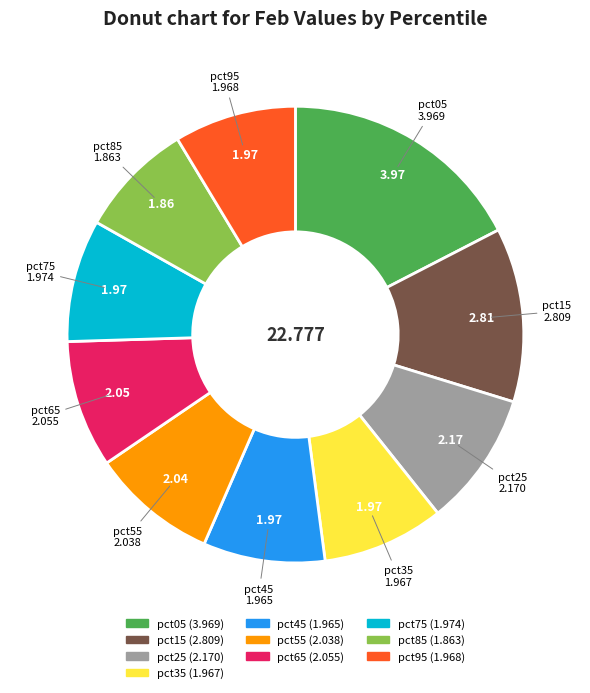

Do pct65 and pct25 together represent more than half of the pie?

No